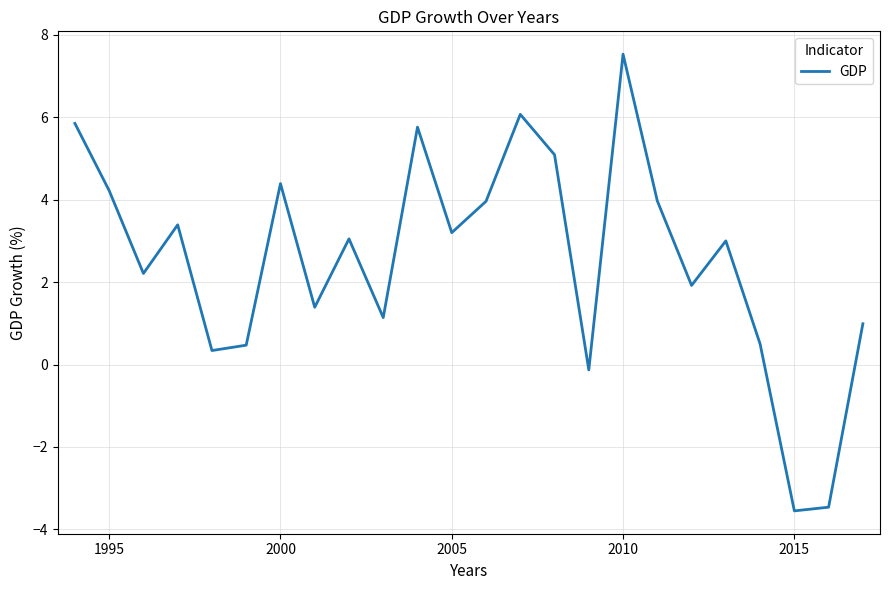

What is the greatest value displayed?

7.5